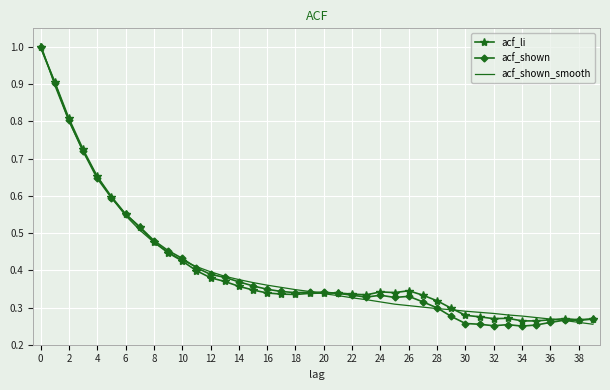

What is the highest value of the acf_li series?

1.0